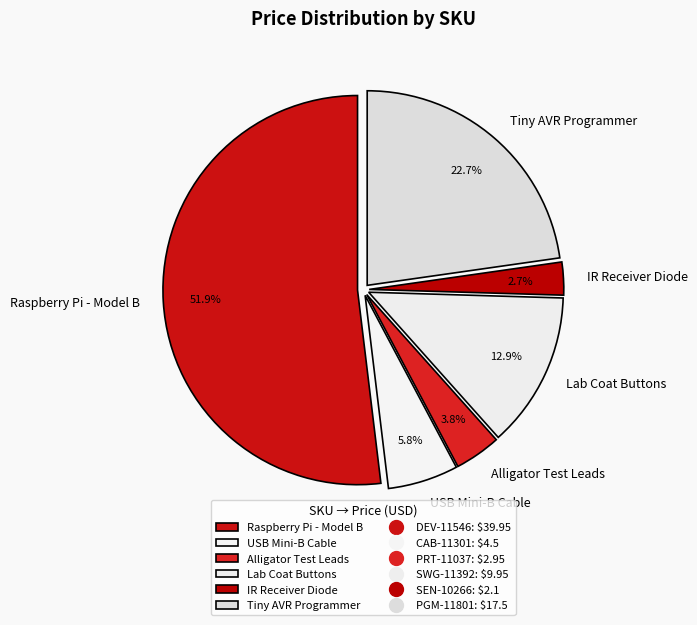

Is USB Mini-B Cable the majority of the pie?

No